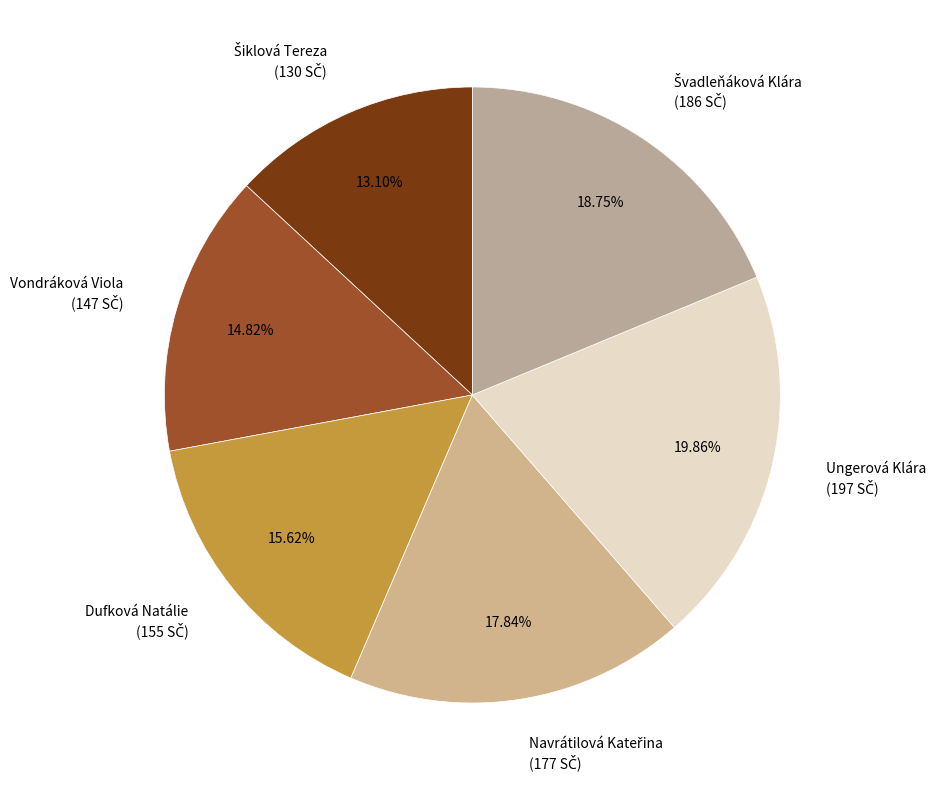

Count the number of slices in the pie.

6